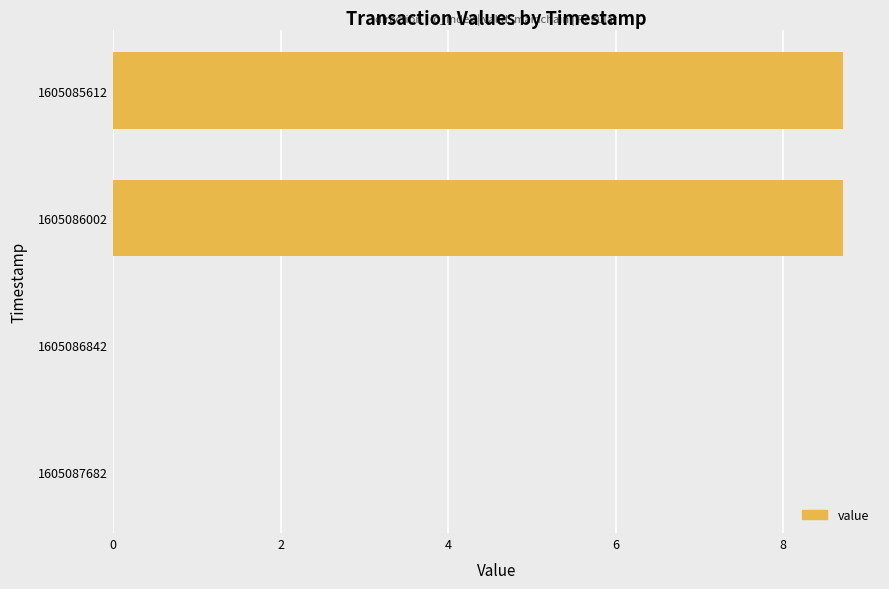

Is it true that the value at 1605086842 is 0.0?

True